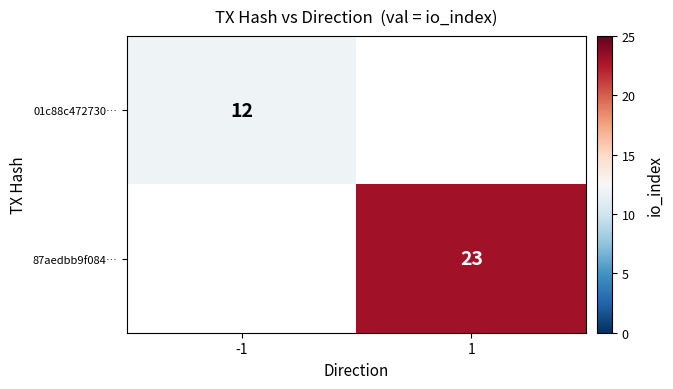

At how many categories does at least one series exceed 22?

1